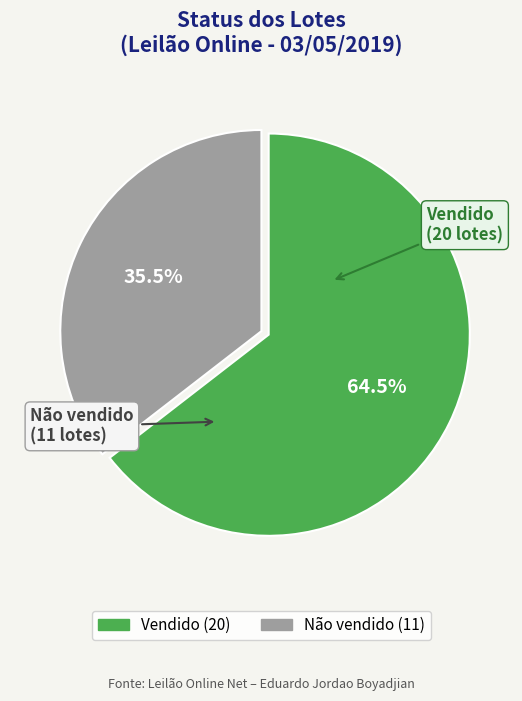

Does any single category account for the majority?

Yes